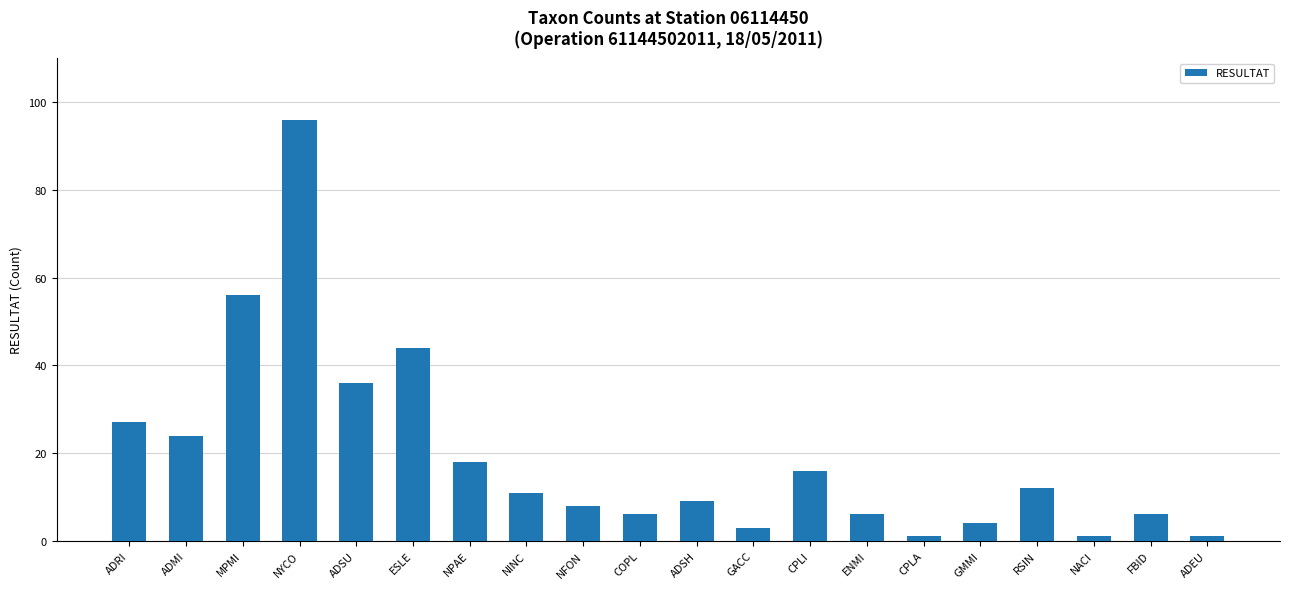

What is the maximum value shown in the chart?

96